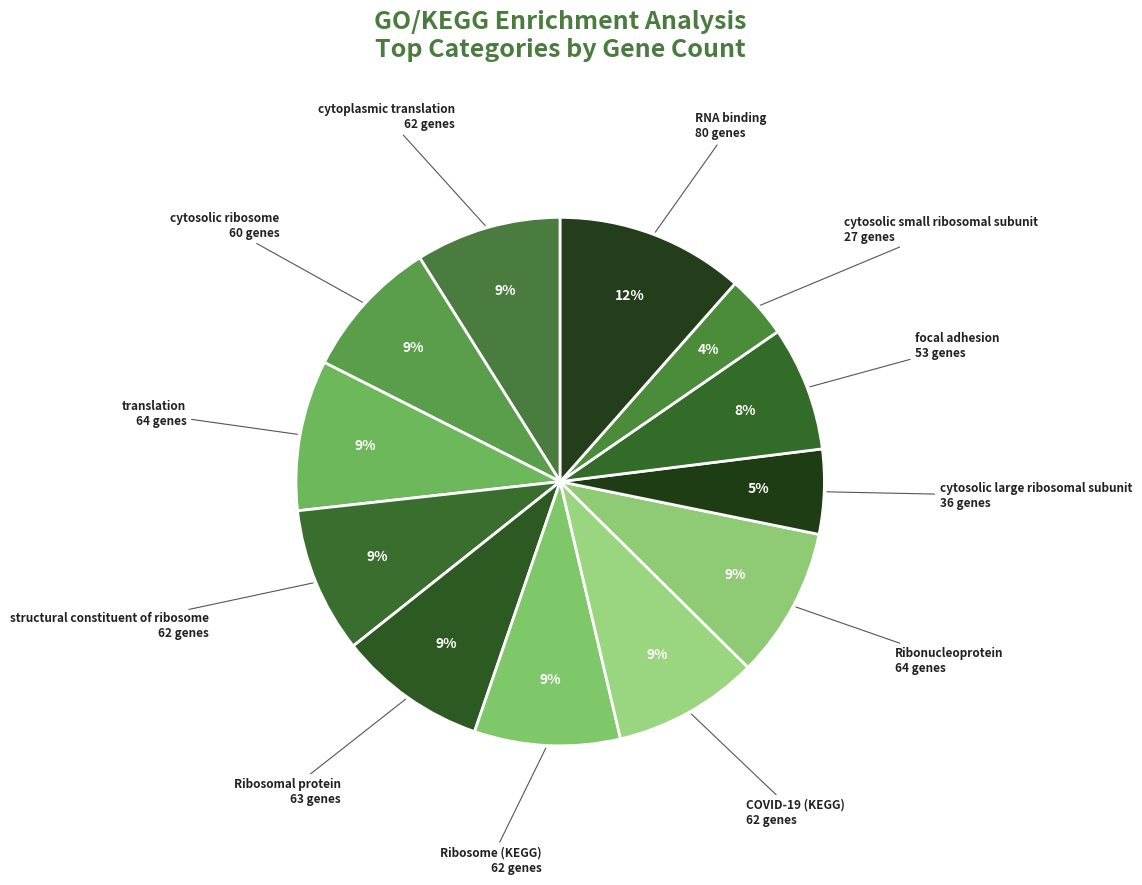

How many slices are in this pie chart?

12